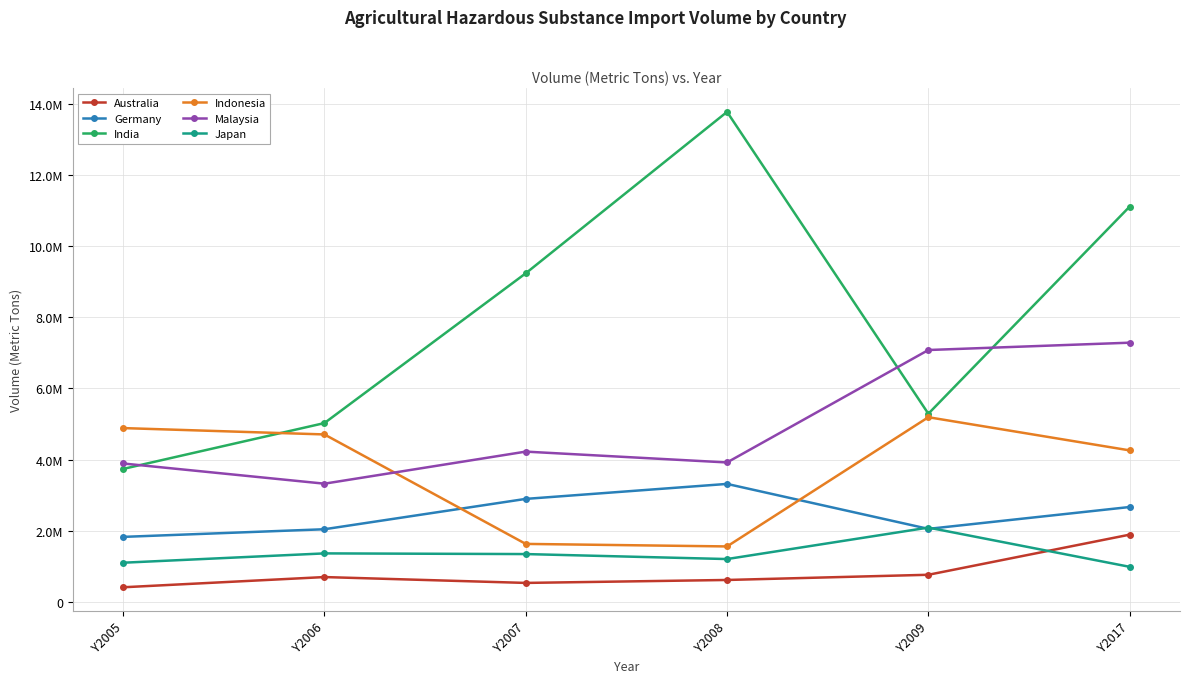

Is this an area chart (filled region under the line)?

No